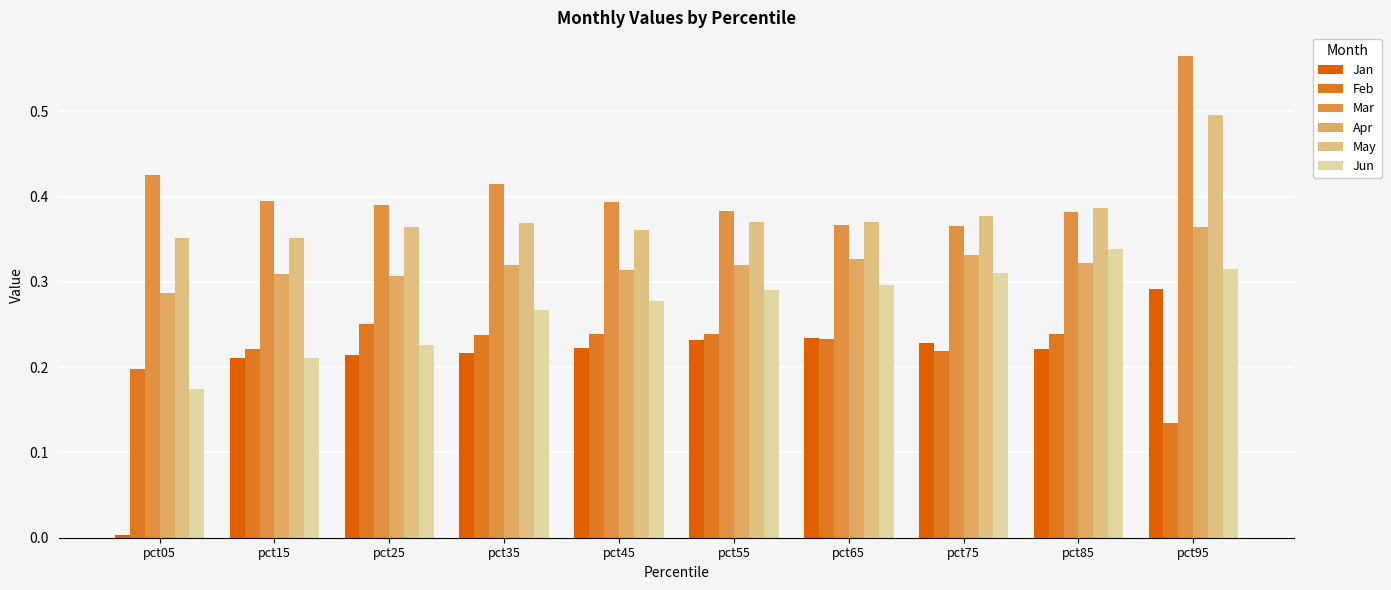

The Feb series shows 0.2 at pct75. True or false?

True